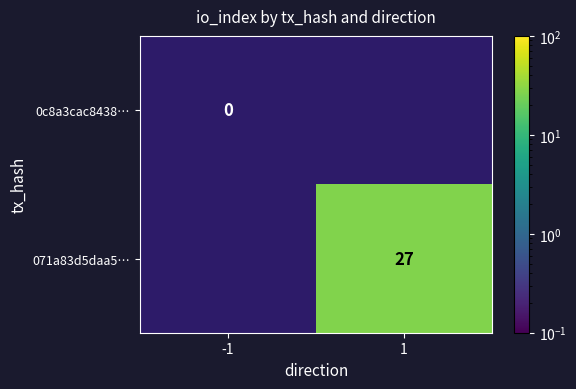

Between 1 and -1, which is larger?

-1